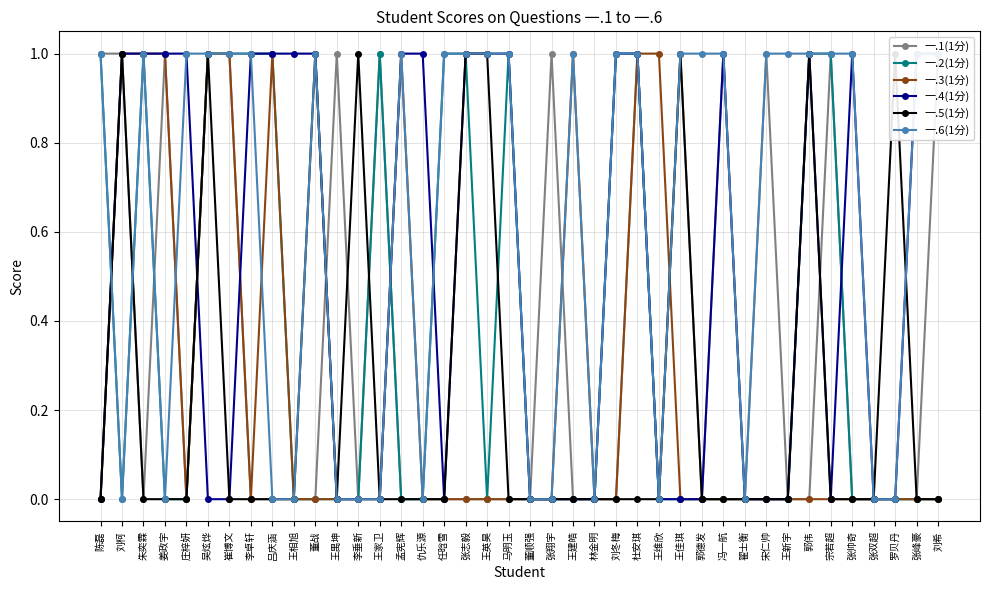

How many interior local valleys does the 一.5(1分) series have?

1